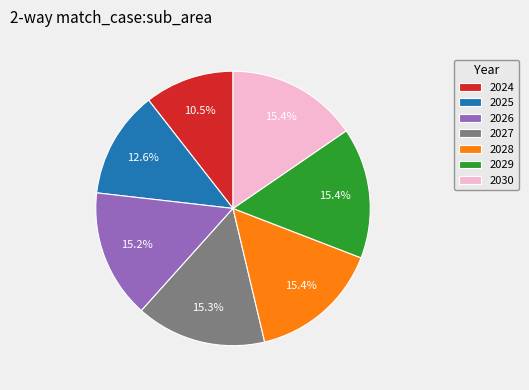

True or false: 2029 accounts for 15% of the total.

True